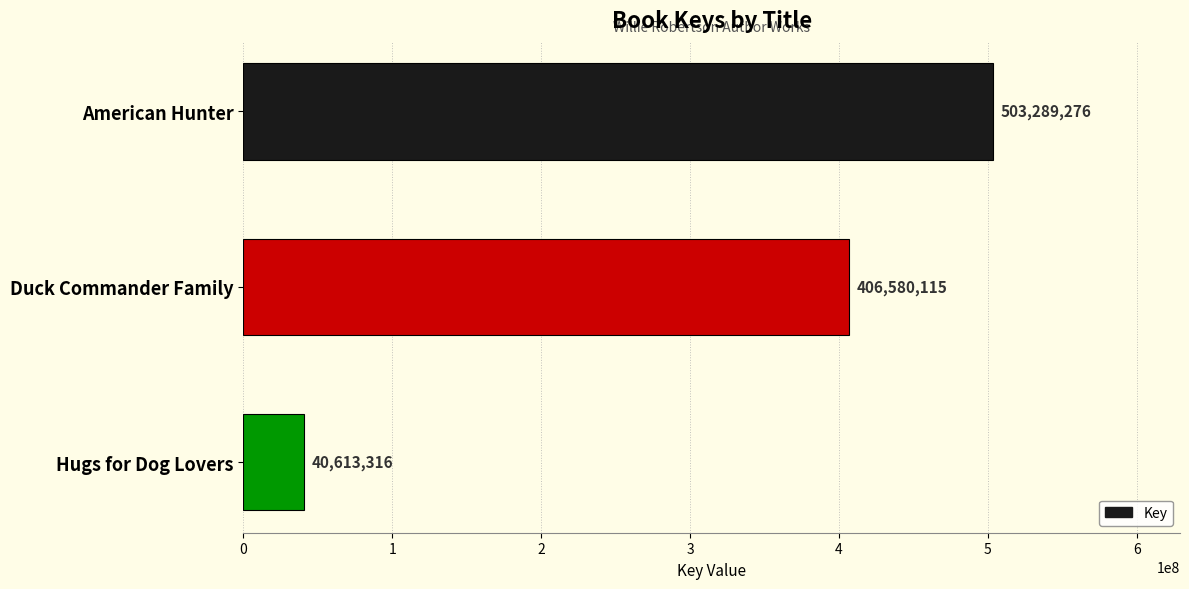

What is the difference between the maximum and minimum values?

462675960